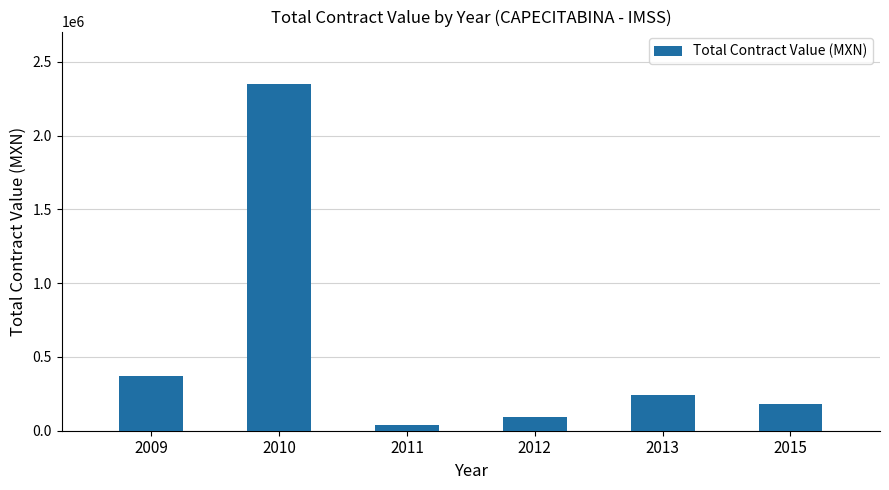

What is the value of the 5th bar from the left?

245343